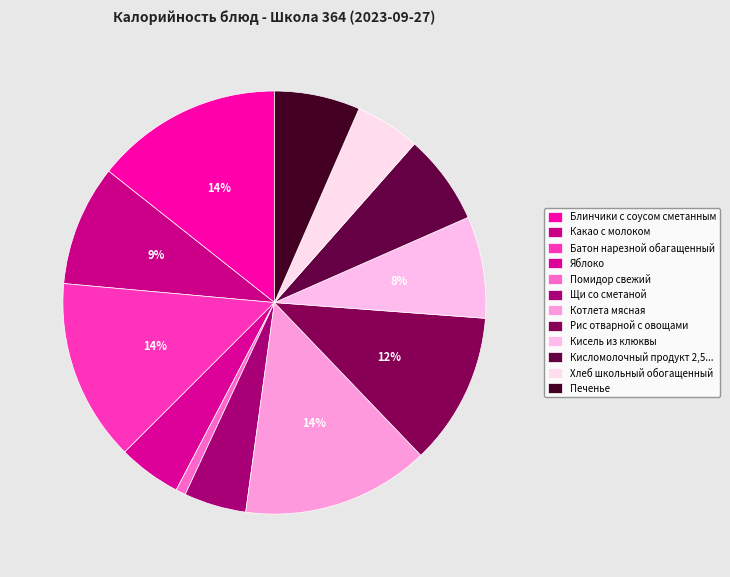

To the nearest percent, what portion does Щи со сметаной represent?

5%